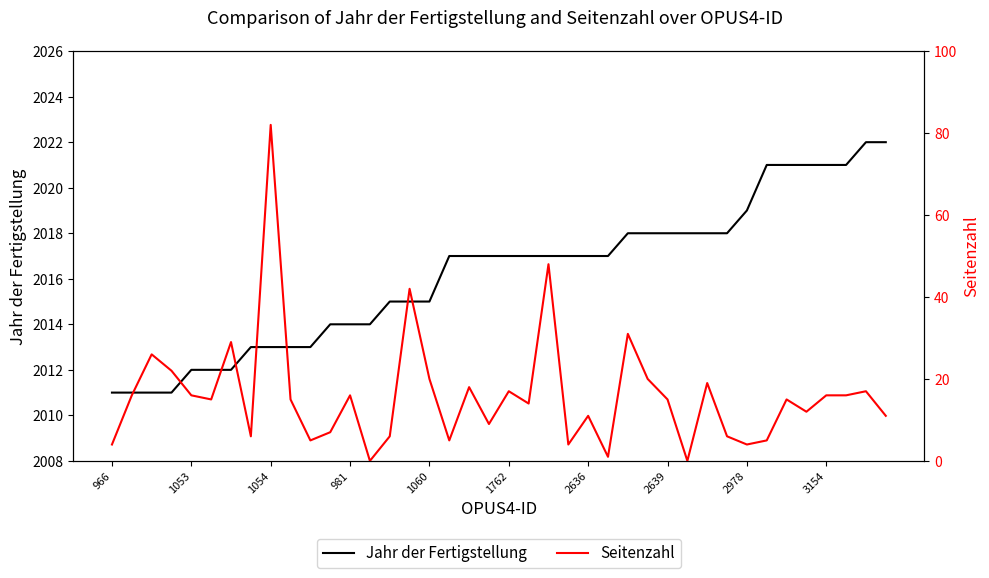

What is the sum of all Seitenzahl values?

641